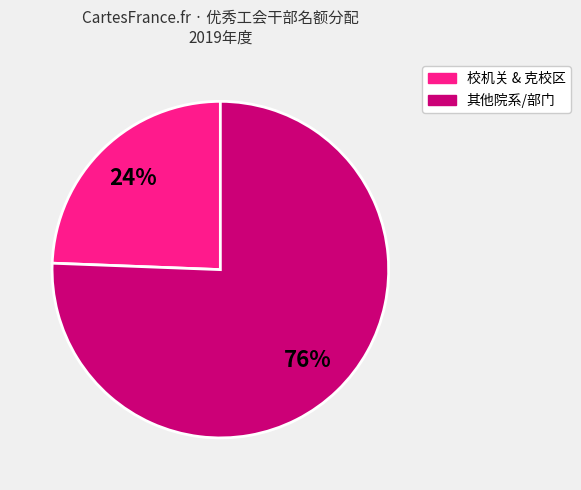

To the nearest percent, what is the average slice percentage?

50%